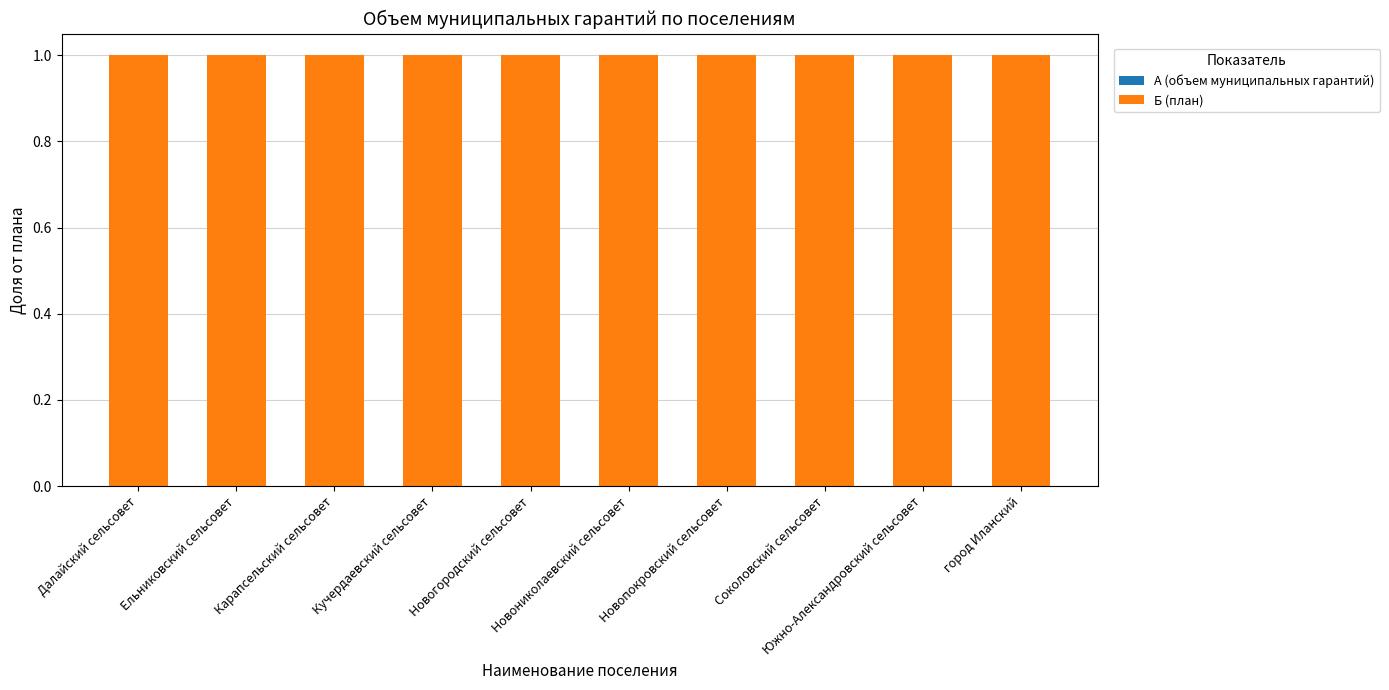

Rank the categories by Б (план) value from lowest to highest.

Далайский сельсовет, Ельниковский сельсовет, Карапсельский сельсовет, Кучердаевский сельсовет, Новогородский сельсовет, Новониколаевский сельсовет, Новопокровский сельсовет, Соколовский сельсовет, Южно-Александровский сельсовет, город Иланский